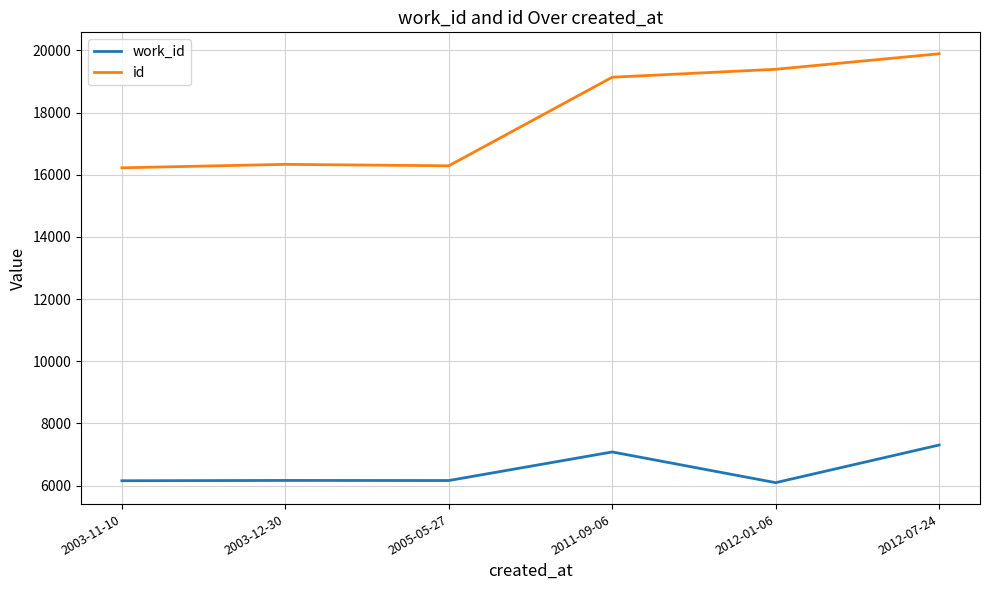

The value of work_id at 2011-09-06 is 12014. True or false?

False